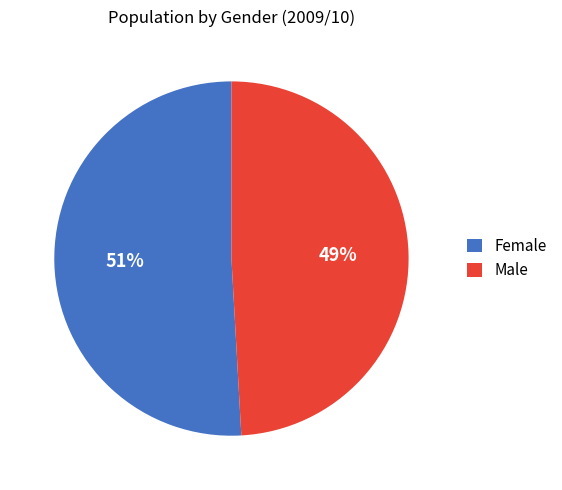

Count the number of slices in the pie.

2